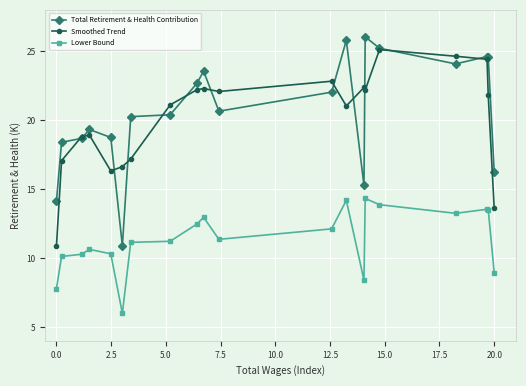

True or false: Smoothed Trend and Lower Bound cross at least once.

False